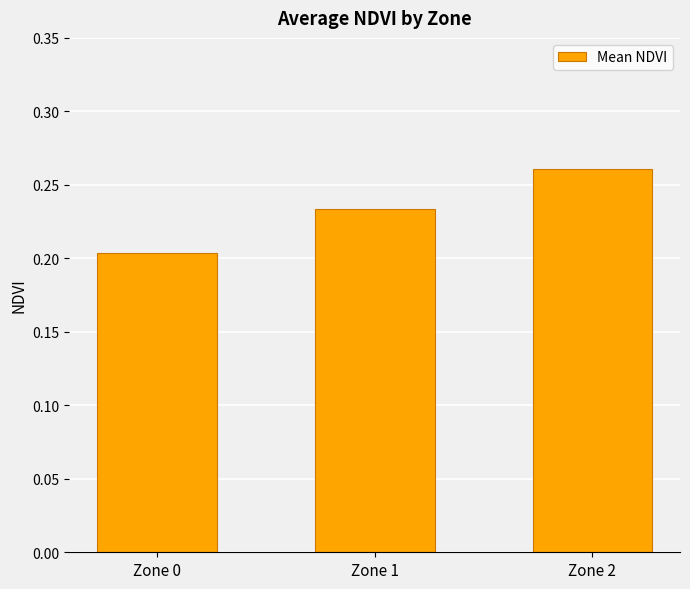

At which category does the chart reach its minimum across all series?

Zone 0